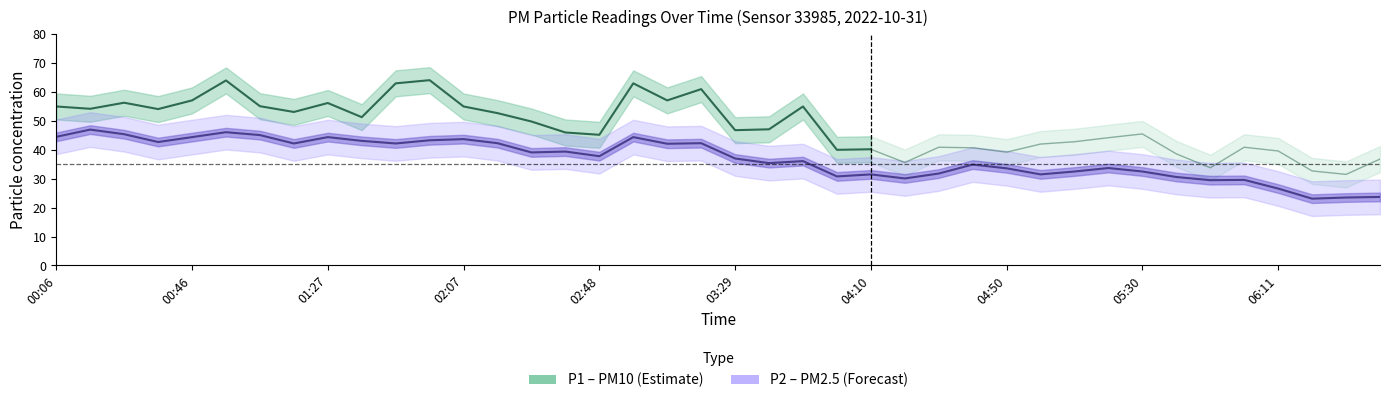

What is the label of the 17th point from the right?

03:59